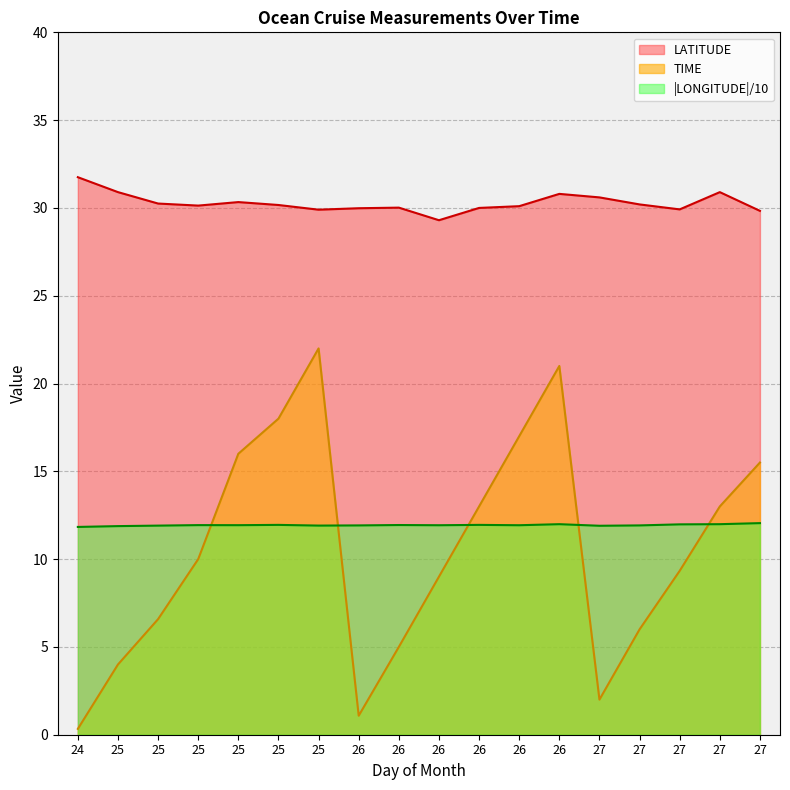

Which series changed the most between 24 and 25?

TIME